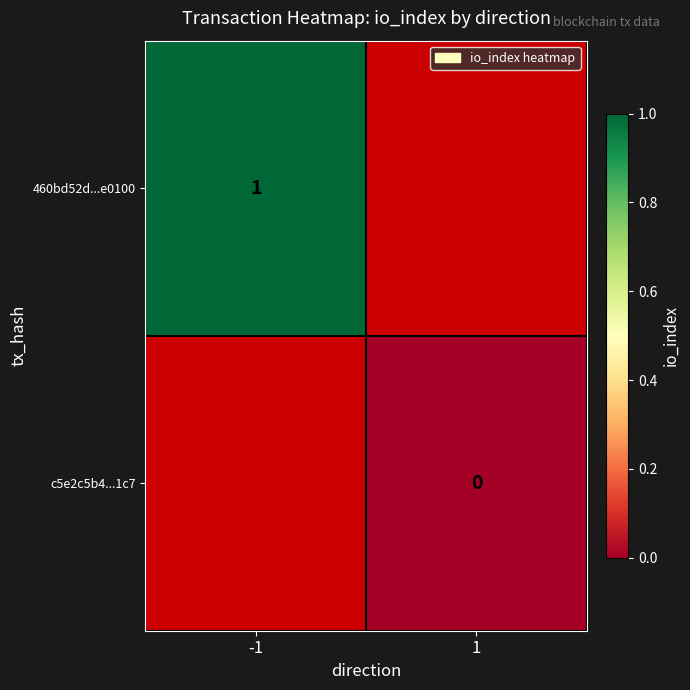

The 460bd52d...e0100 series shows 1 at -1. True or false?

True